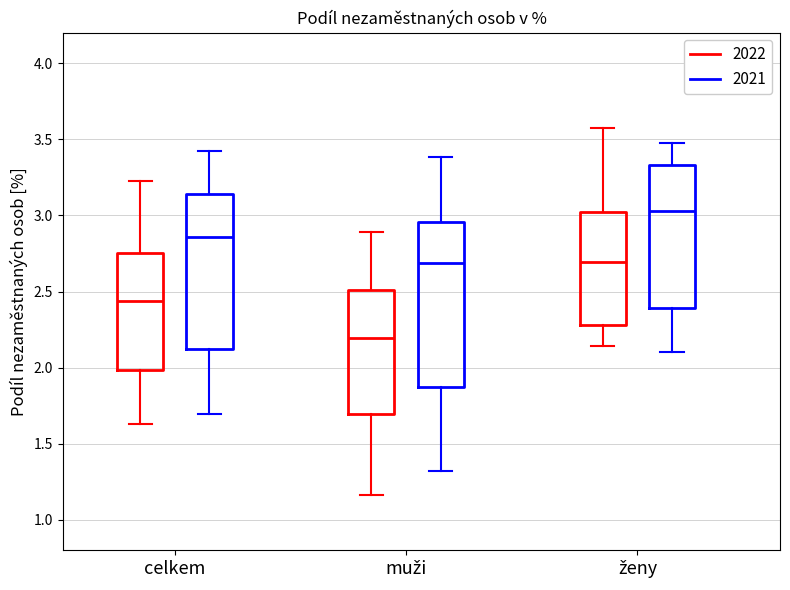

Which box's median line is the highest?

ženy (2021)